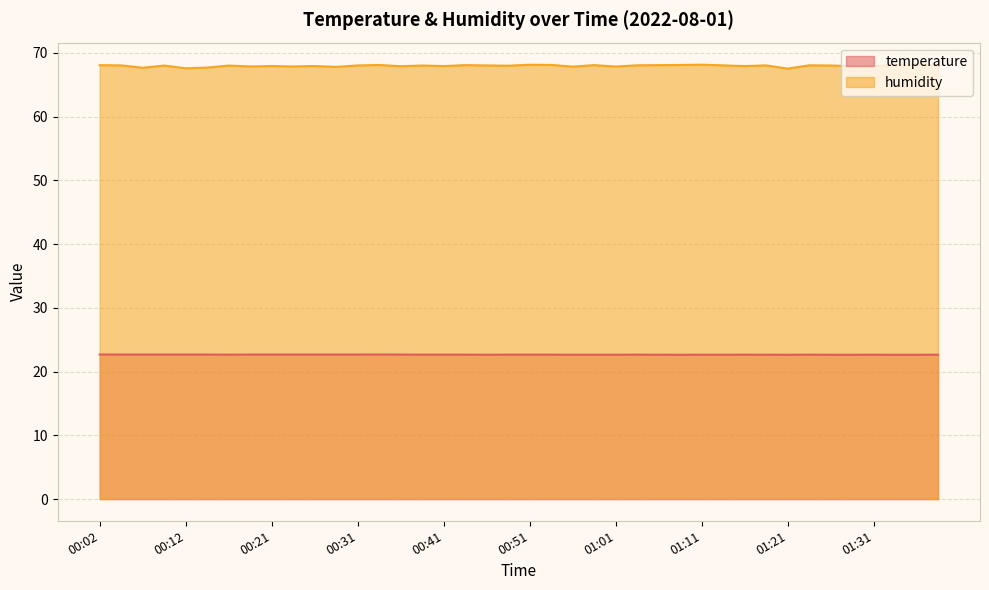

How many lines are shown in the chart?

2